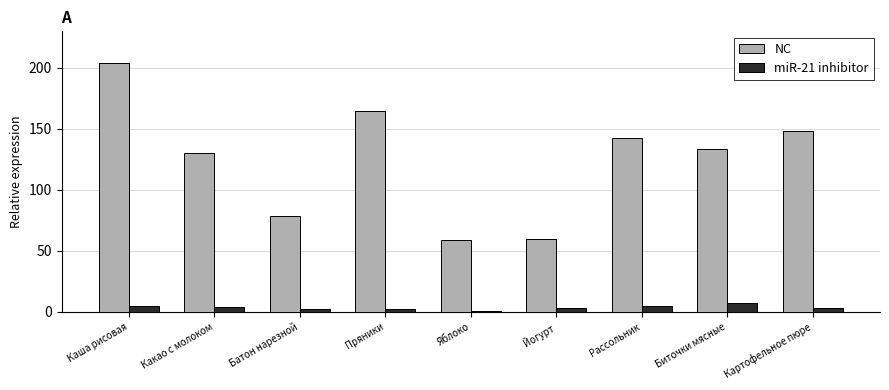

How many values in the NC series exceed 133?

5